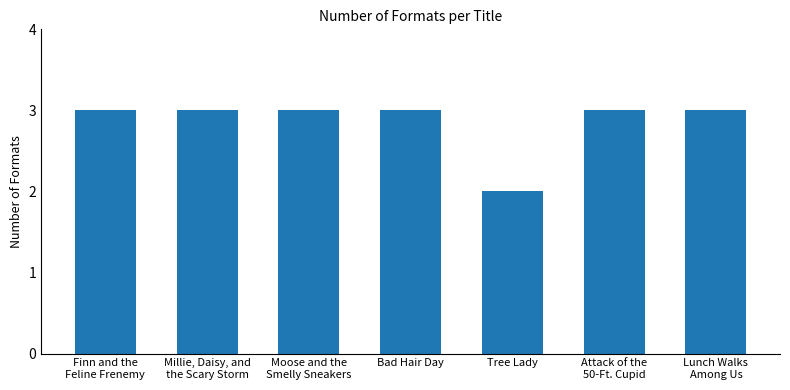

Is it true that the value at Millie, Daisy, and
the Scary Storm is 3?

True